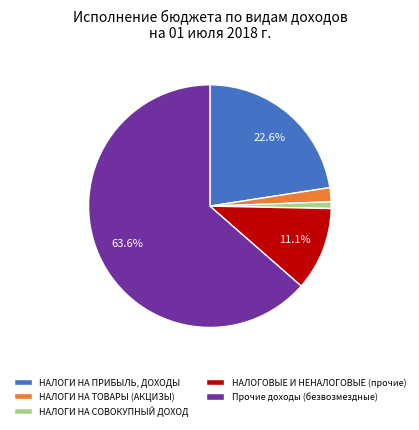

Which slice is the smallest?

НАЛОГИ НА СОВОКУПНЫЙ ДОХОД